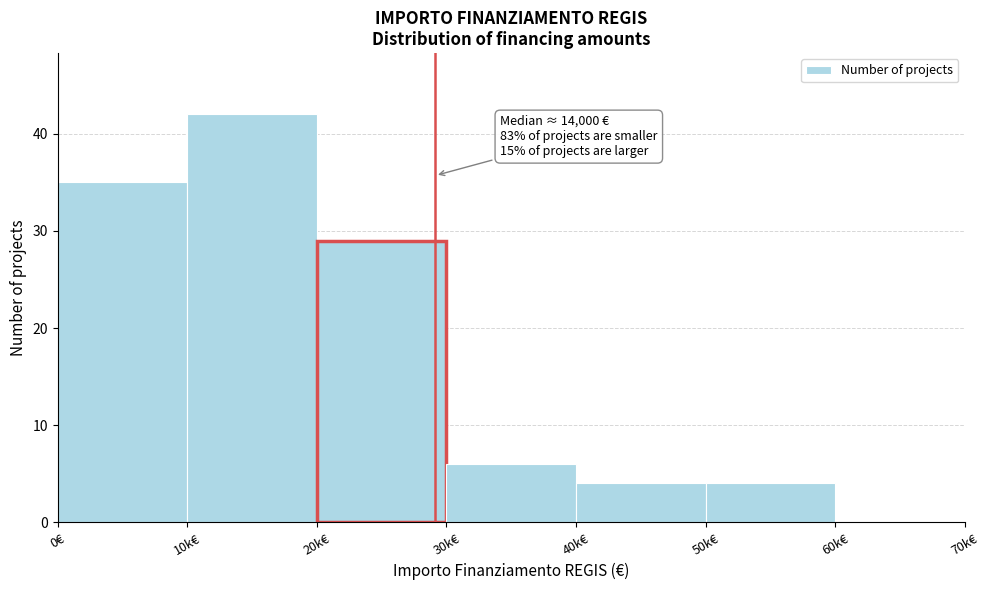

Reading left to right, extract all data points from this chart.

0€=35	10k€=42	20k€=29	30k€=6	40k€=4	50k€=4	60k€=0